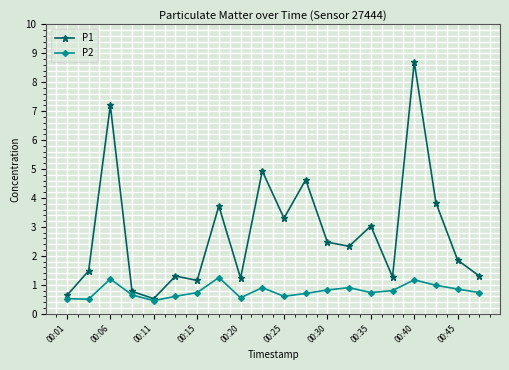

What is the greatest value displayed?

8.7